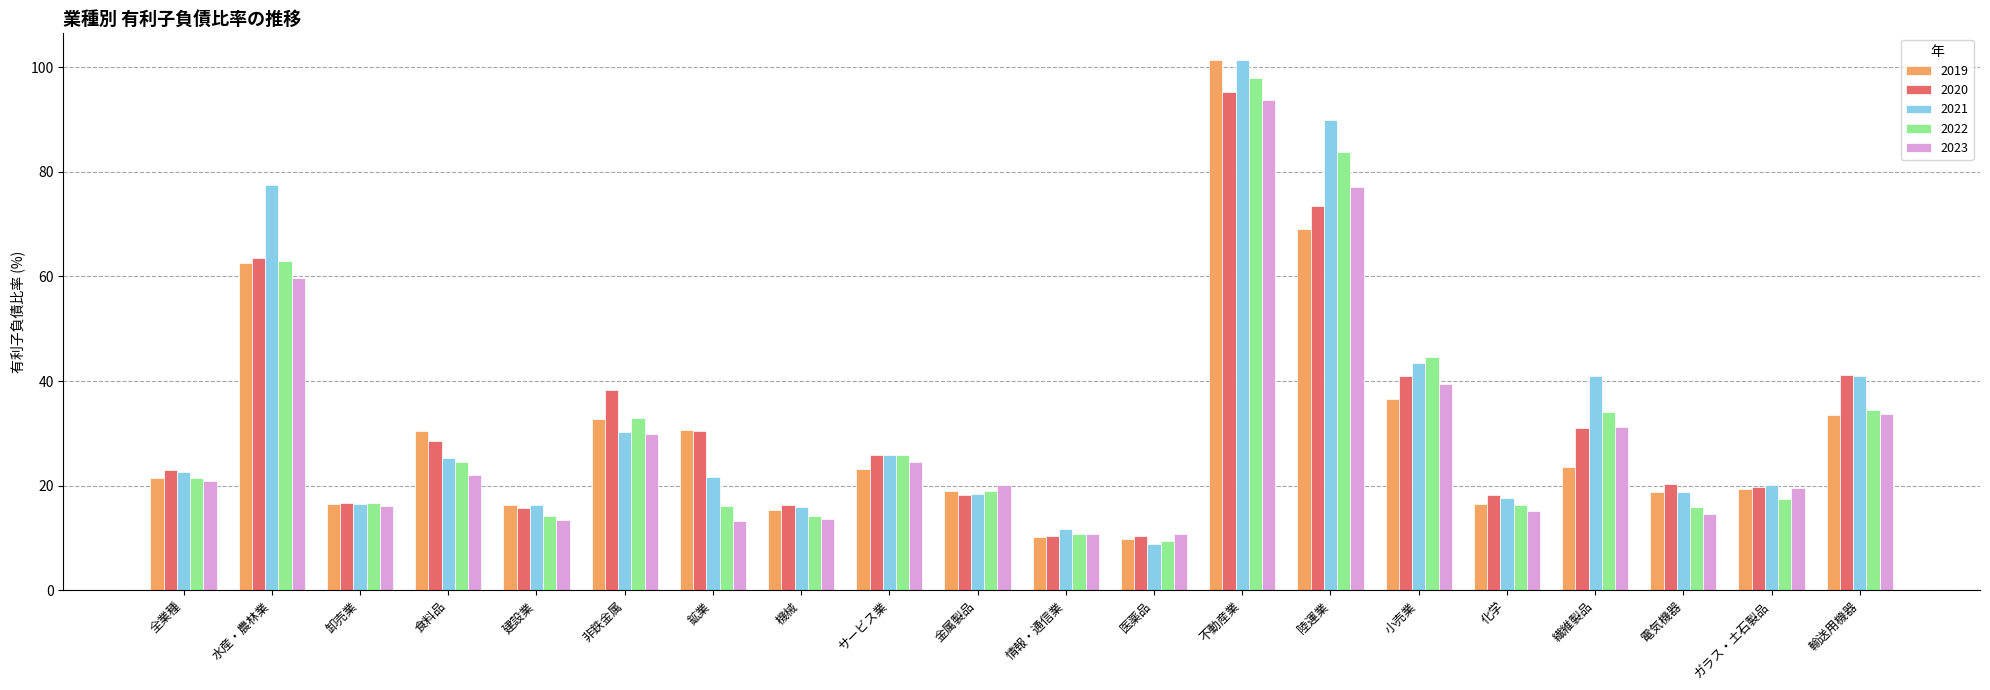

Which series has the largest range (max minus min)?

2021